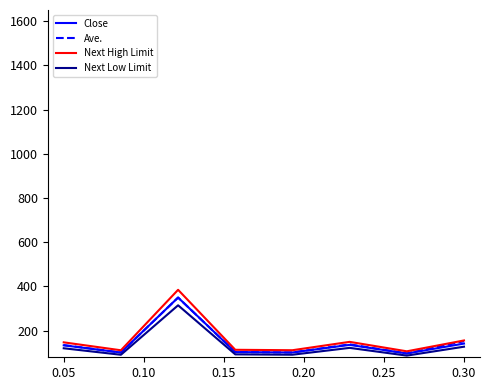

What are all the series names shown in the legend?

Close, Ave., Next High Limit, Next Low Limit